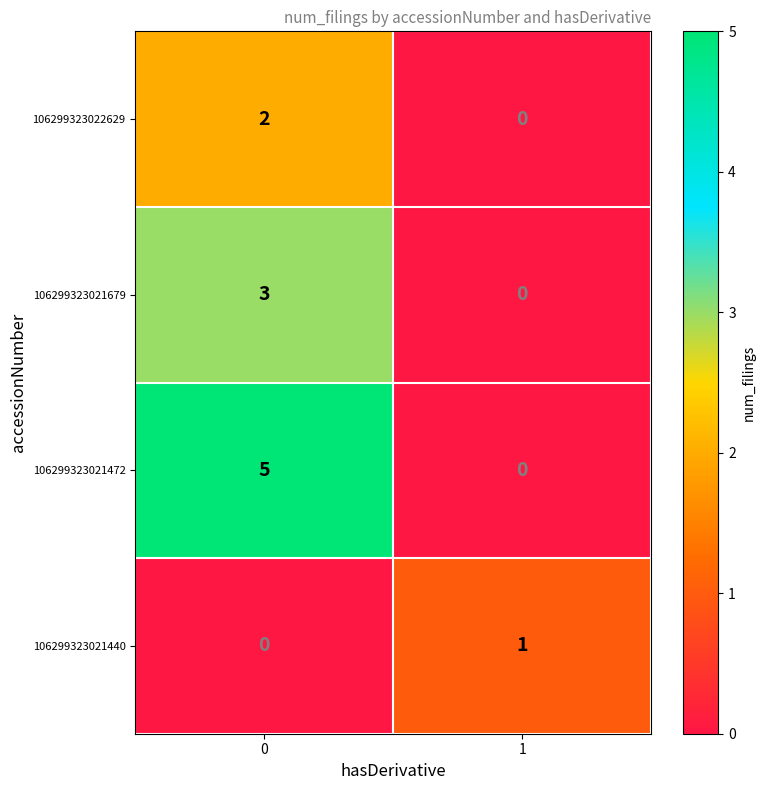

Rank the series by their maximum value, from lowest to highest.

106299323021440, 106299323022629, 106299323021679, 106299323021472